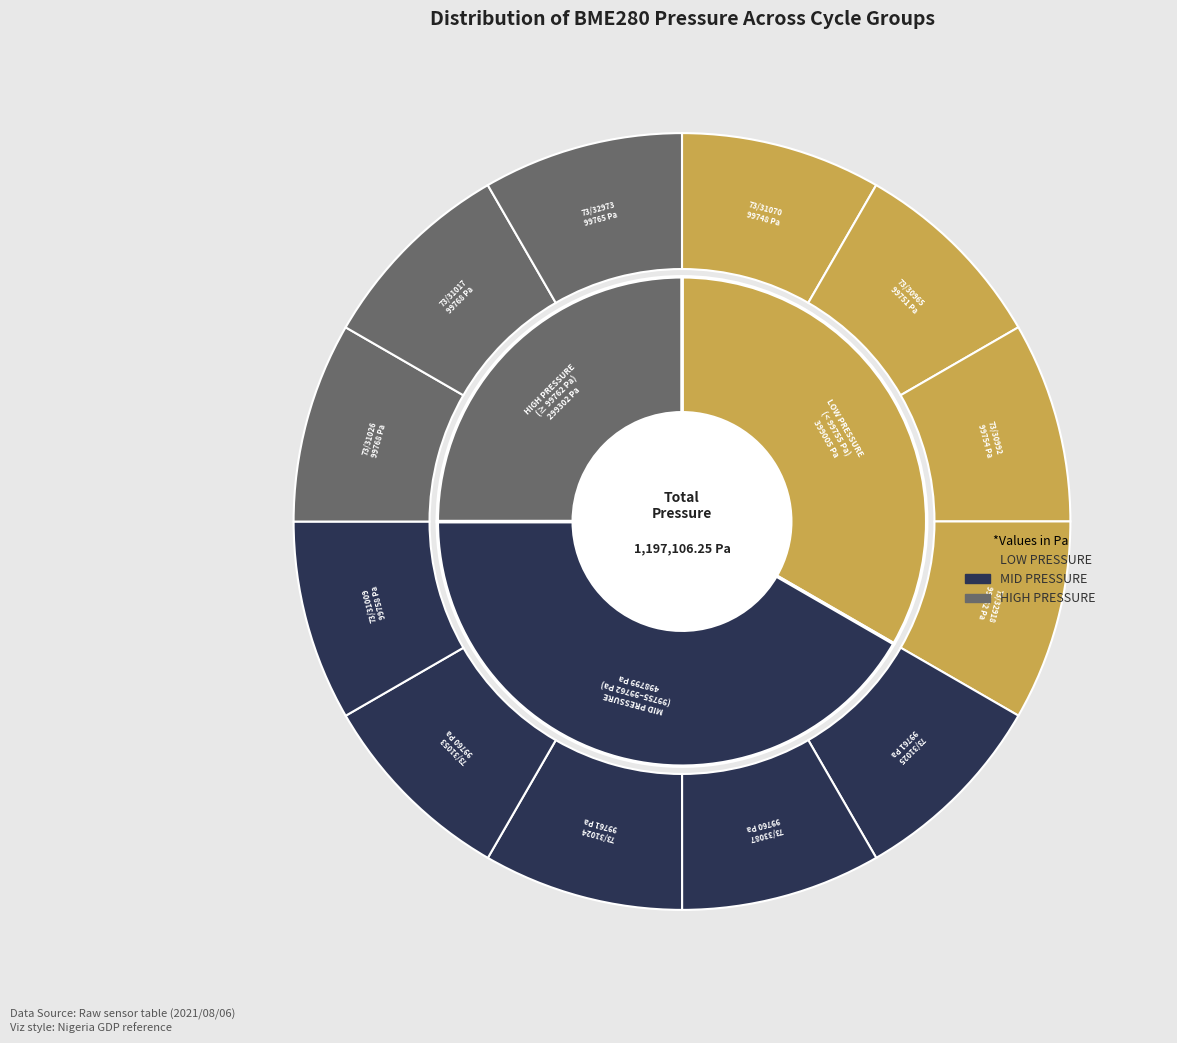

The 73/32973 slice represents 1% of the pie. True or false?

False